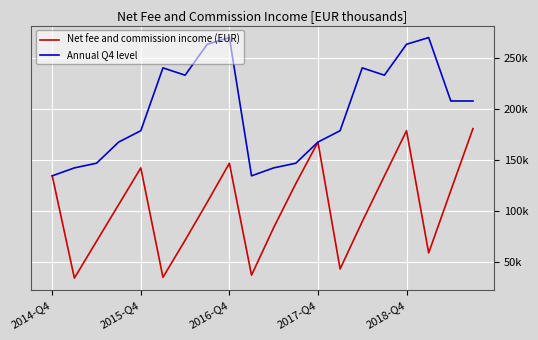

True or false: Annual Q4 level and Net fee and commission income (EUR) intersect in this chart.

False